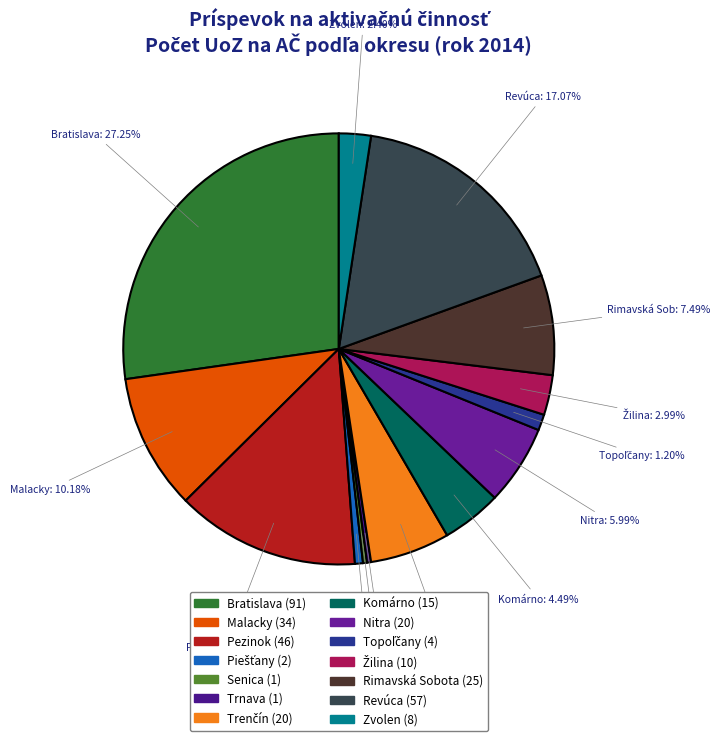

Does any single category account for the majority?

No